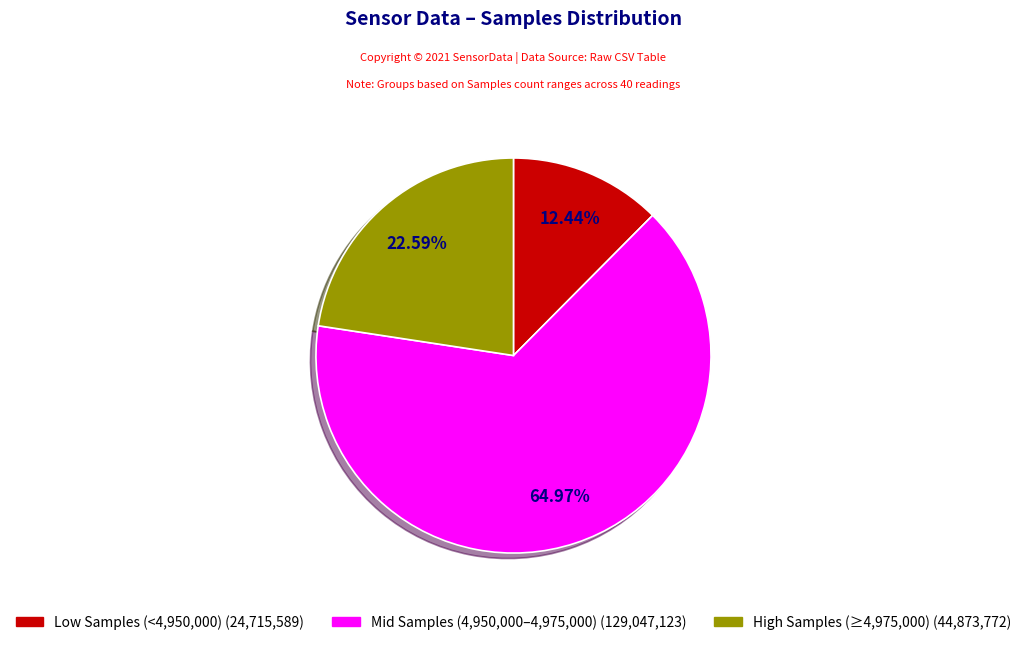

Is there any slice that represents more than half of the pie?

Yes